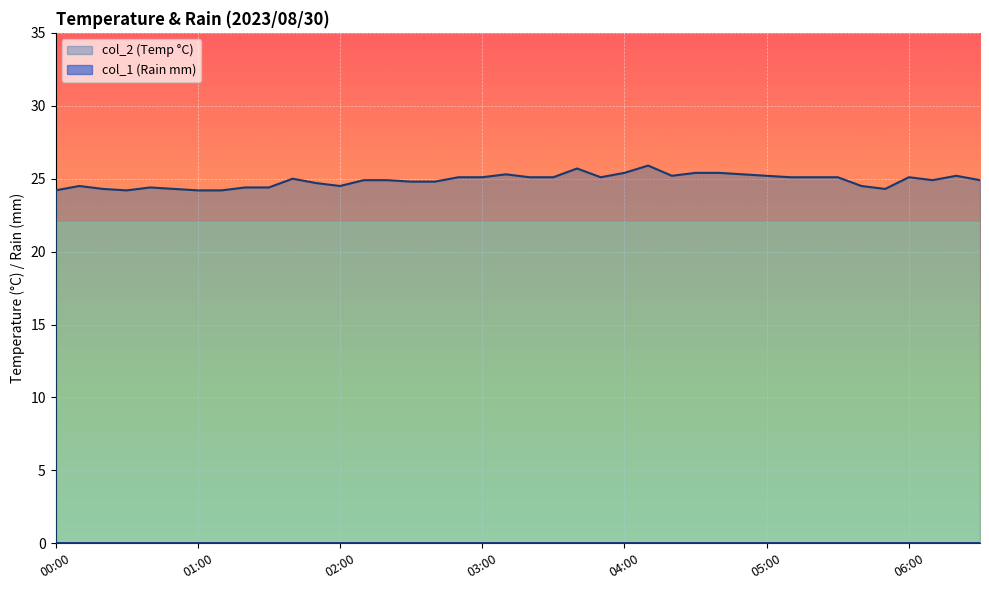

At which label does the data first exceed 25?

02:50